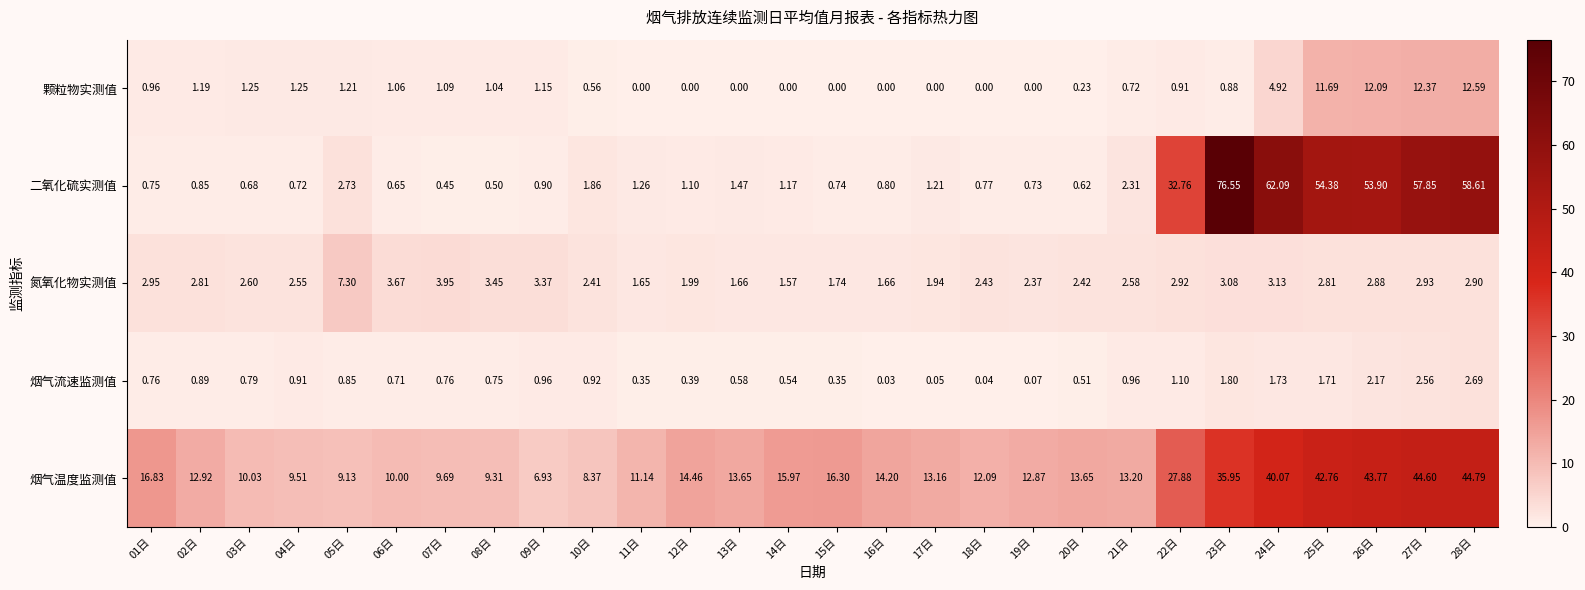

Which series has the largest total across all categories?

烟气温度监测值